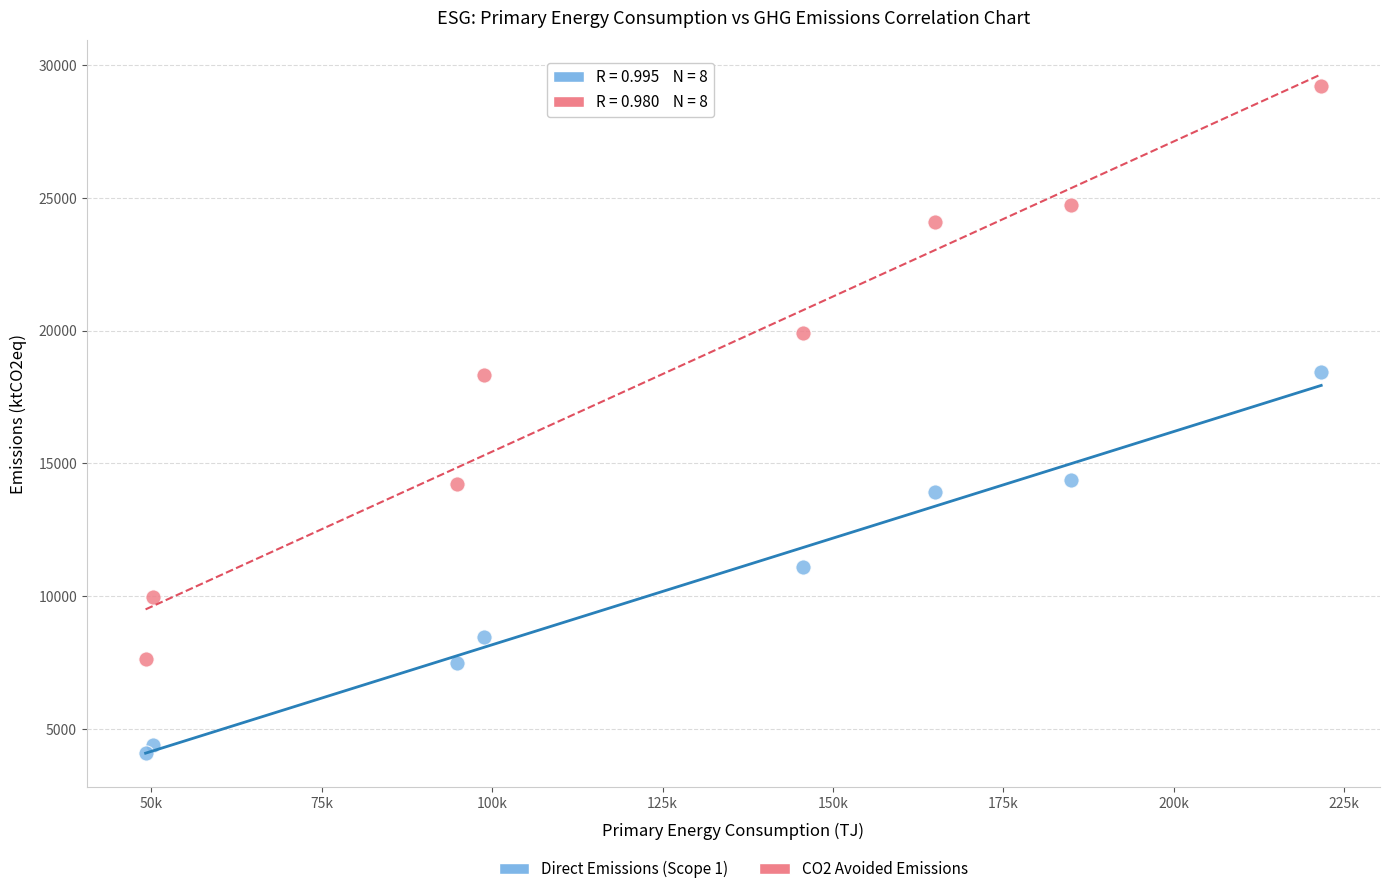

Which series has the widest spread of Y values?

CO2 Avoided Emissions